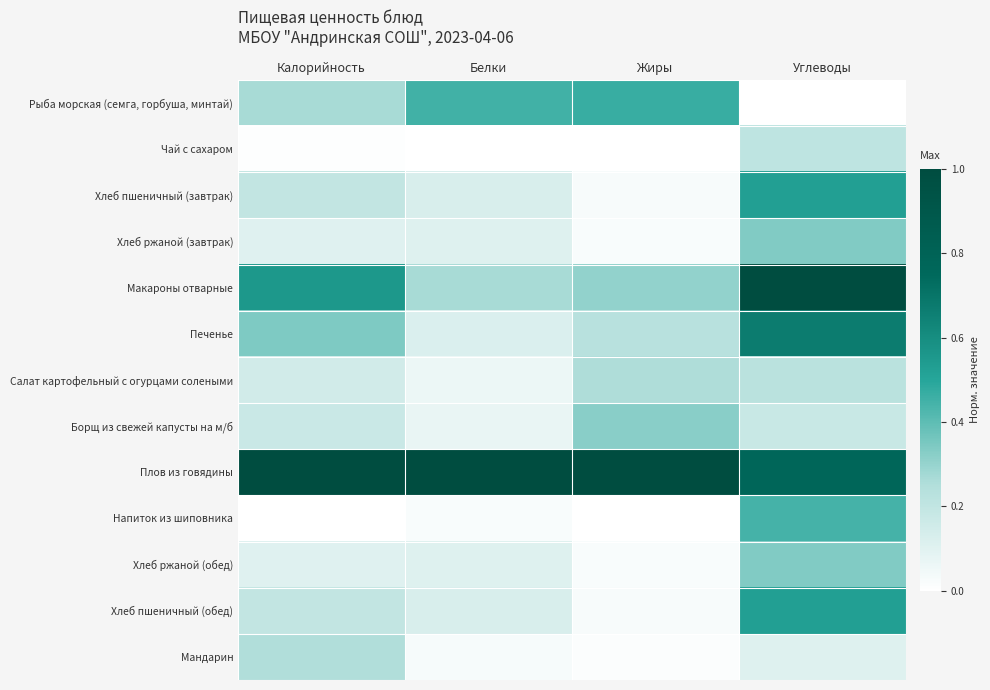

Which has a higher value, Калорийность or Жиры?

Жиры